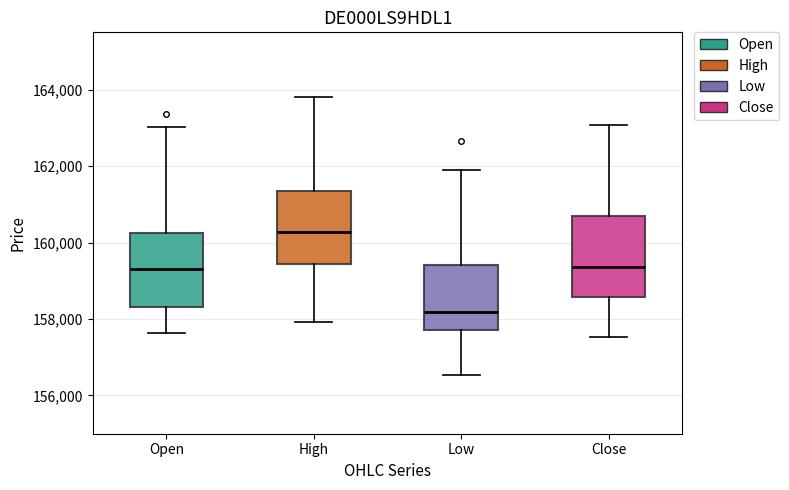

Where is the upper edge of the box for Low on the y-axis? The values are not printed on the chart, so give them approximately, as read against the axis.

159400